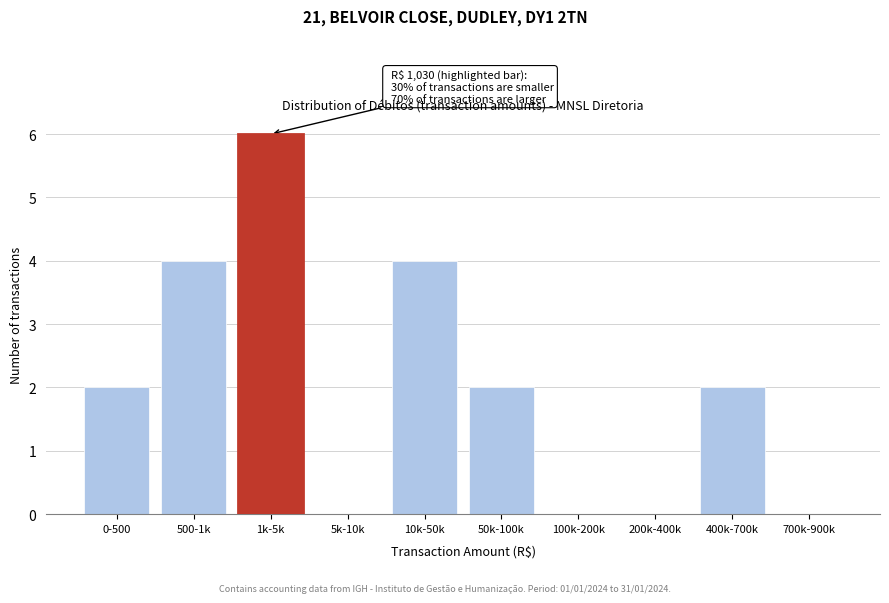

Reading right to left, transcribe all the data shown in this chart.

700k-900k=0	400k-700k=2	200k-400k=0	100k-200k=0	50k-100k=2	10k-50k=4	5k-10k=0	1k-5k=6	500-1k=4	0-500=2